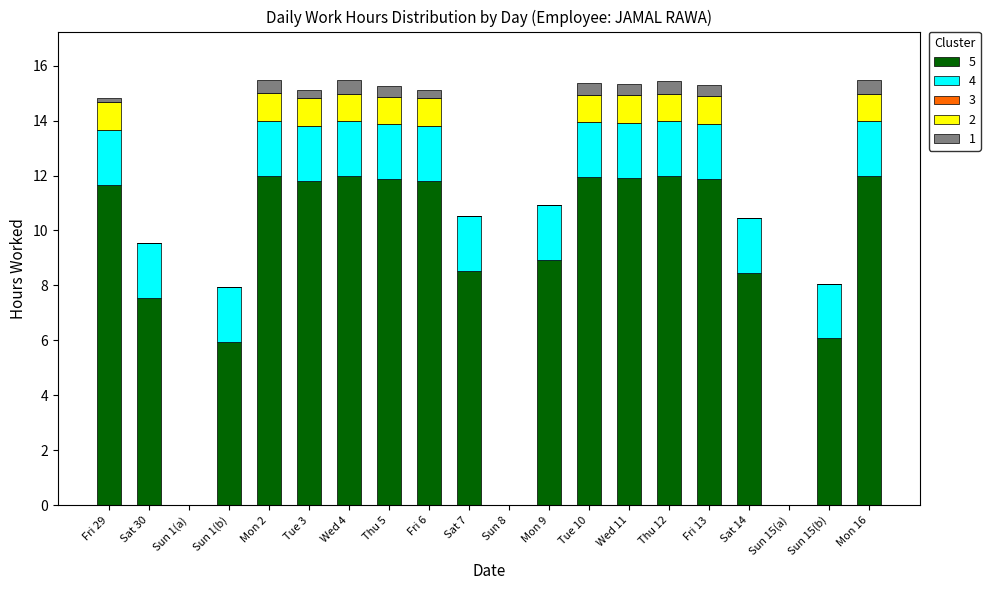

Are the bars grouped side by side (vs. stacked)?

No